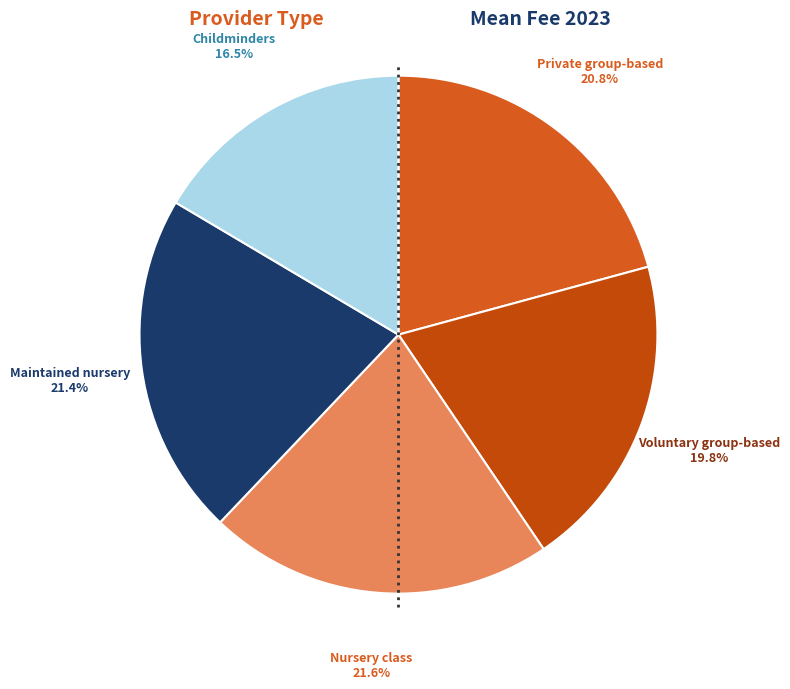

Which slice is the smallest?

Childminders